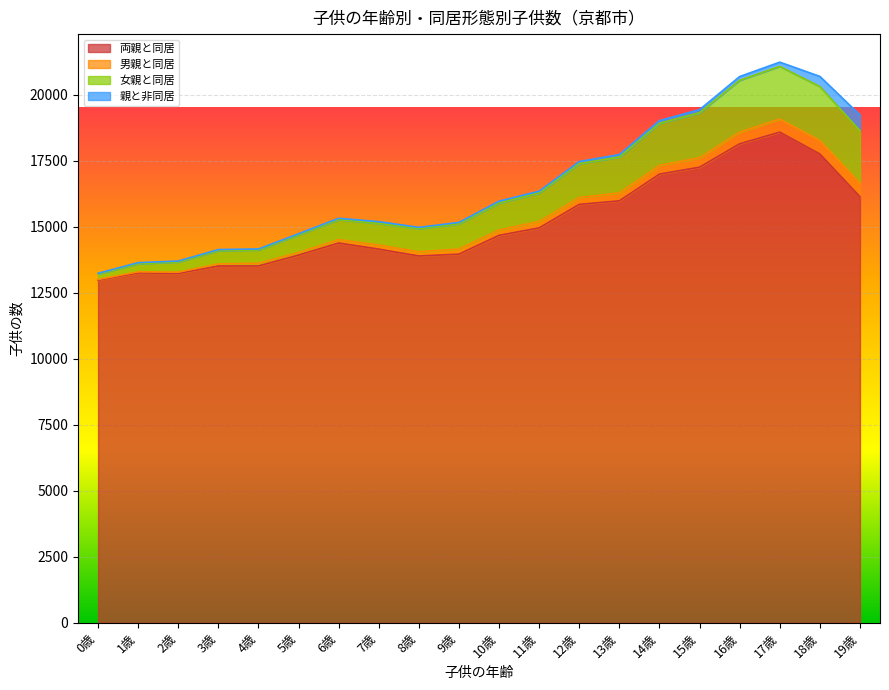

In 両親と同居, how many points are higher than both neighbors (excluding endpoints)?

3